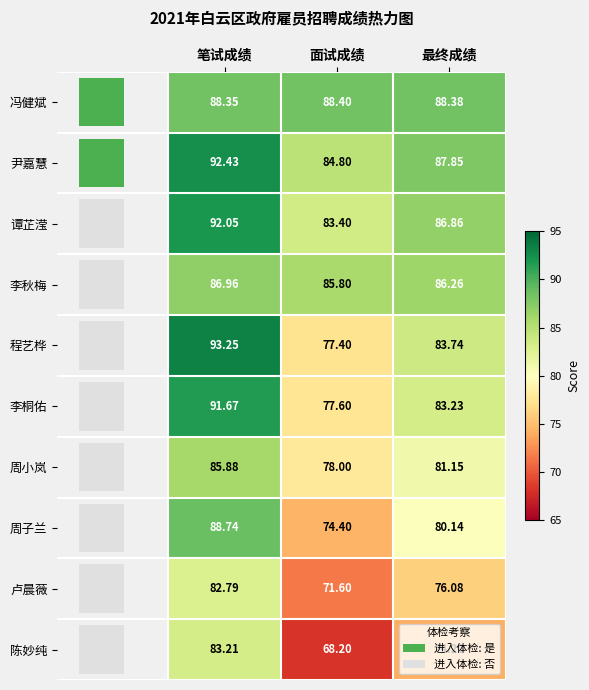

True or false: 尹嘉慧 has a value of 87.8 at 最终成绩.

True